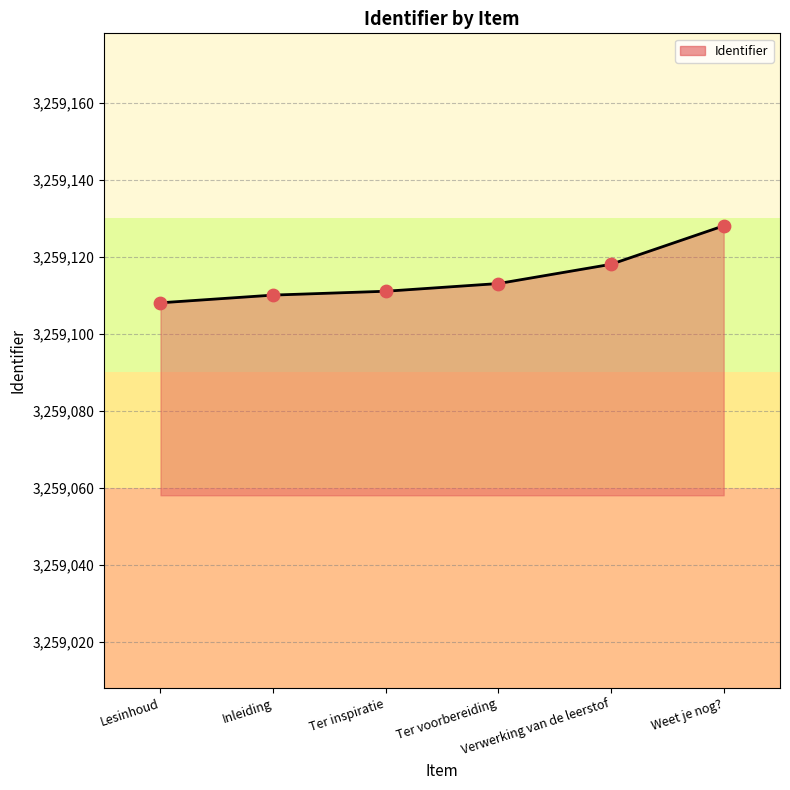

Approximately how many times larger is the value at Weet je nog? compared to Ter voorbereiding?

1.0